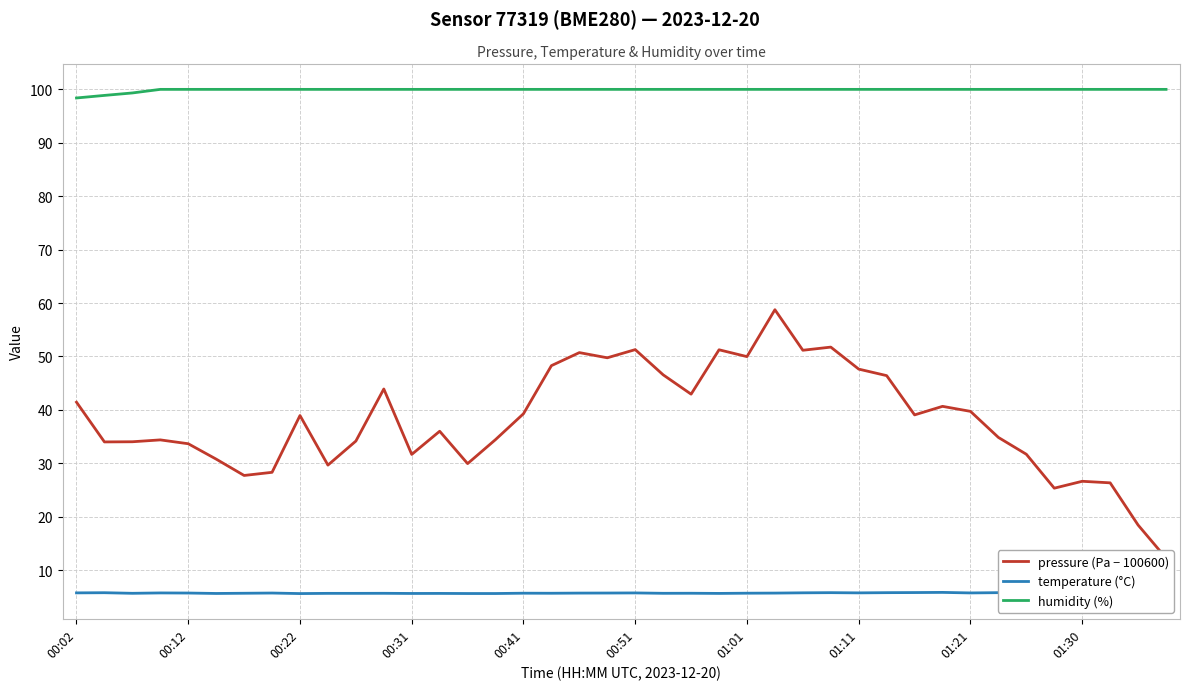

Reading left to right, what are all the values shown in this chart?

pressure (Pa − 100600): 41.4	34.0	34.0	34.4	33.7	30.8	27.7	28.3	38.9	29.7	34.2	43.9	31.7	36.0	29.9	34.4	39.3	48.3	50.7	49.8	51.3	46.6	42.9	51.2	50.0	58.8	51.2	51.8	47.6	46.4	39.1	40.7	39.7	34.8	31.7	25.3	26.6	26.3	18.4	12.2
temperature (°C): 5.7	5.8	5.7	5.7	5.7	5.6	5.7	5.7	5.6	5.7	5.7	5.7	5.6	5.6	5.6	5.6	5.7	5.7	5.7	5.7	5.7	5.7	5.7	5.6	5.7	5.7	5.8	5.8	5.7	5.8	5.8	5.8	5.7	5.8	5.7	5.7	5.7	5.7	5.7	5.7
humidity (%): 98.4	98.9	99.3	100.0	100.0	100.0	100.0	100.0	100.0	100.0	100.0	100.0	100.0	100.0	100.0	100.0	100.0	100.0	100.0	100.0	100.0	100.0	100.0	100.0	100.0	100.0	100.0	100.0	100.0	100.0	100.0	100.0	100.0	100.0	100.0	100.0	100.0	100.0	100.0	100.0